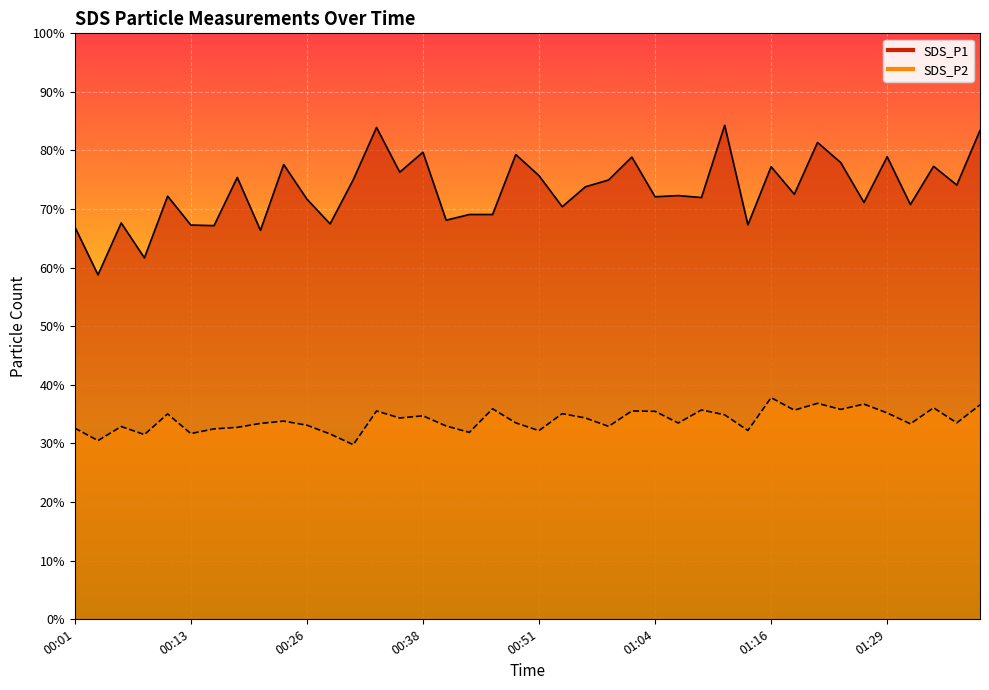

List the series in order of their overall mean, highest first.

SDS_P1, SDS_P2